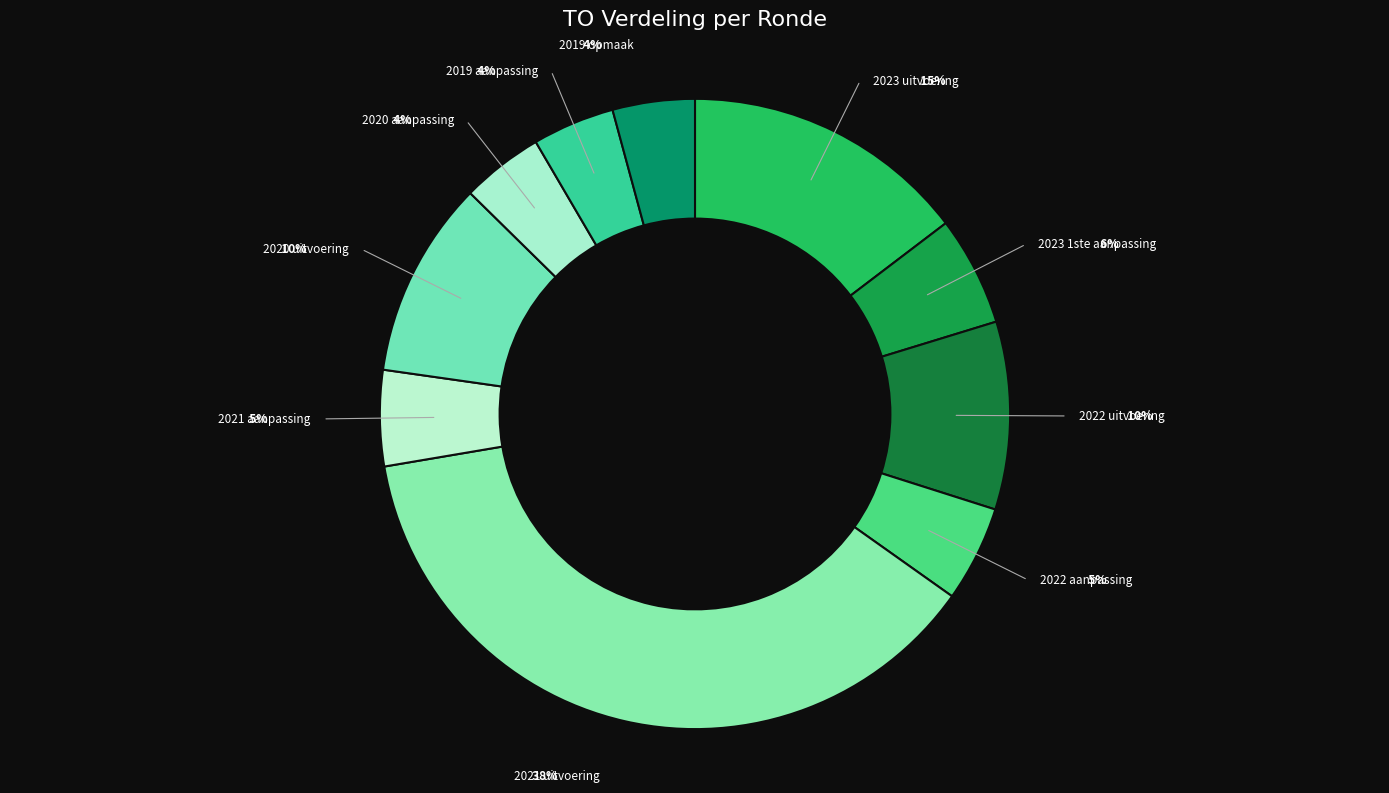

How many slices are in this pie chart?

10